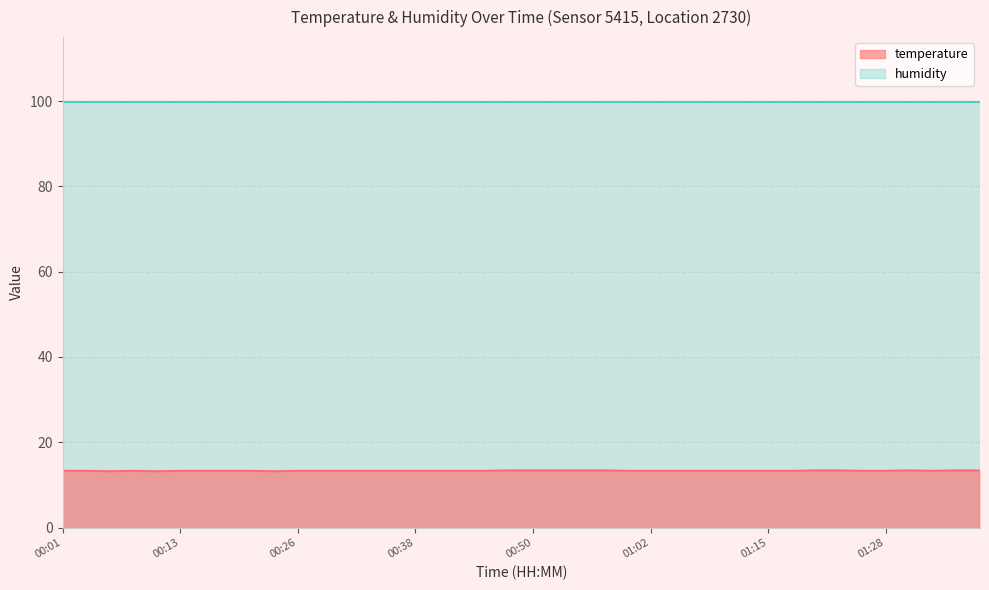

What is the sum of the values at 00:40 and 00:01?

26.6